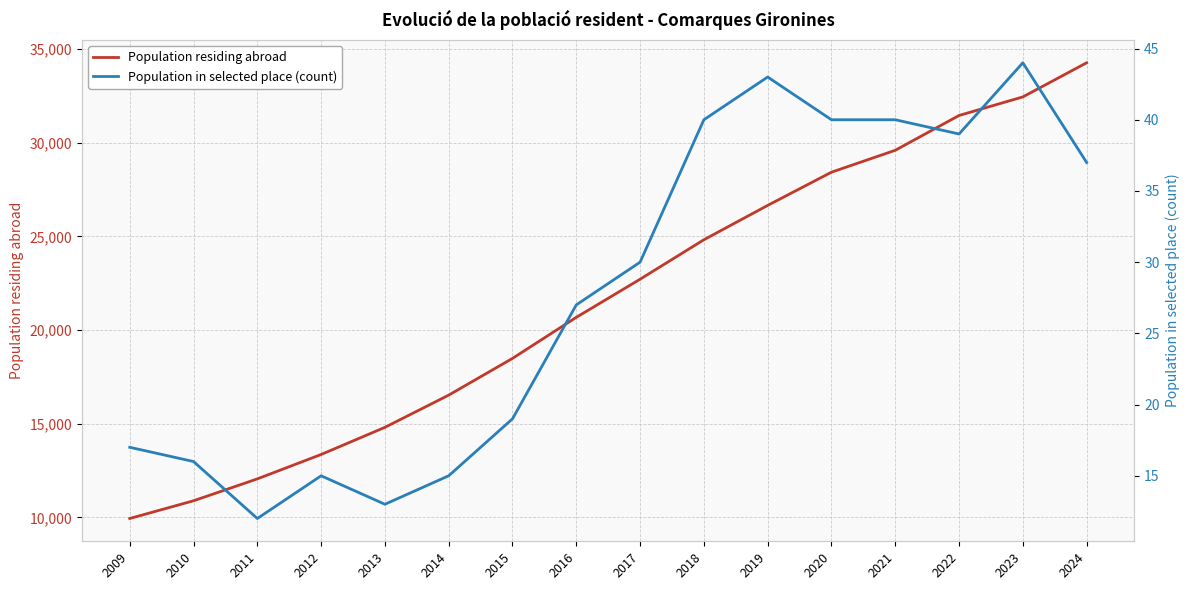

The value of Population residing abroad at 2024 is 34269. True or false?

True